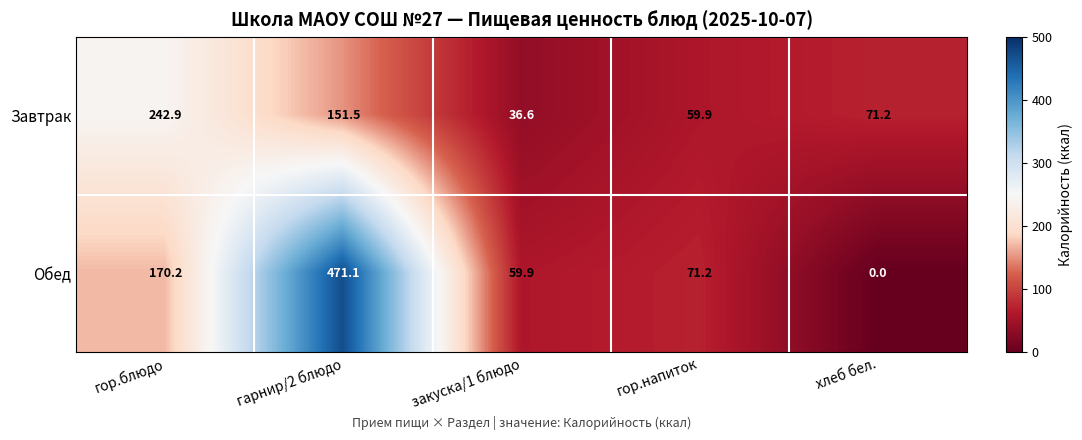

True or false: Завтрак has a value of 237.2 at гарнир/2 блюдо.

False